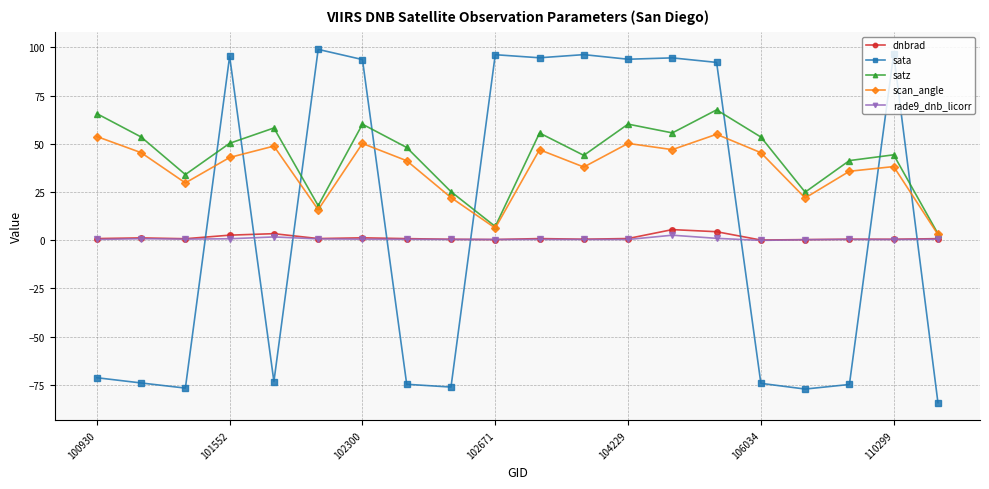

What is the value of the dnbrad point at the 15th from the left?

4.4